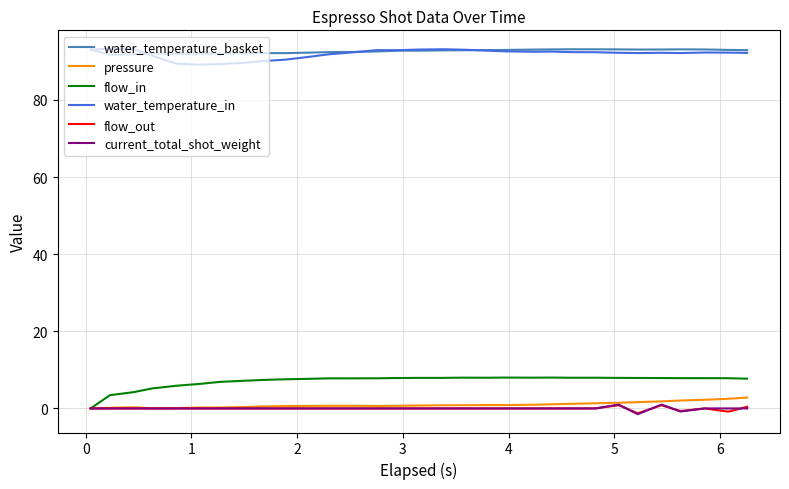

What is the minimum value for water_temperature_basket?

91.7